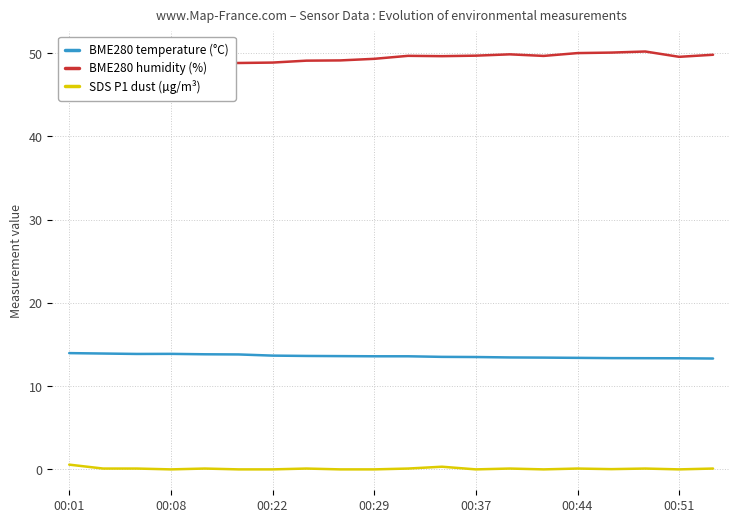

How many series are shown in this chart?

3